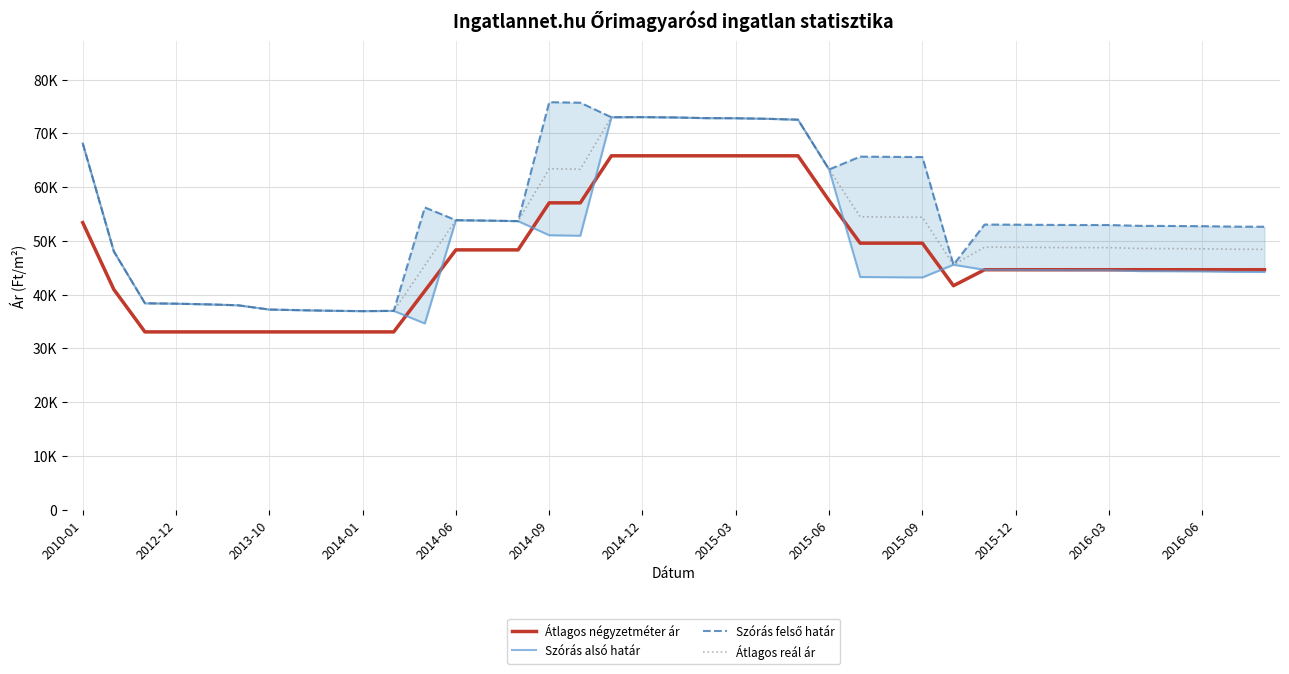

Reading left to right, extract all data points from this chart.

Átlagos négyzetméter ár: 53403	40972	33076	33076	33076	33076	33076	33076	33076	33076	33076	40704	48333	48333	48333	57083	57083	65833	65833	65833	65833	65833	65833	65833	57500	49583	49583	49583	41666	44642	44642	44642	44642	44642	44642	44642	44642	44642	44642
Szórás alsó határ: 68140	48052	38405	38325	38204	38026	37233	37119	37007	36941	36988	34650	53859	53778	53683	51060	50964	73010	73029	72974	72846	72828	72719	72556	63293	43287	43247	43206	45569	44627	44603	44567	44542	44542	44387	44363	44327	44244	44220
Szórás felső határ: 68140	48052	38405	38325	38204	38026	37233	37119	37007	36941	36988	56226	53859	53778	53683	75808	75712	73010	73029	72974	72846	72828	72719	72556	63293	65679	65639	65598	45569	53045	53021	52985	52960	52960	52805	52781	52745	52662	52638
Átlagos reál ár: 68140	48052	38405	38325	38204	38026	37233	37119	37007	36941	36988	45438	53859	53778	53683	63434	63338	73010	73029	72974	72846	72828	72719	72556	63293	54483	54443	54402	45569	48836	48812	48776	48751	48751	48596	48572	48536	48453	48429